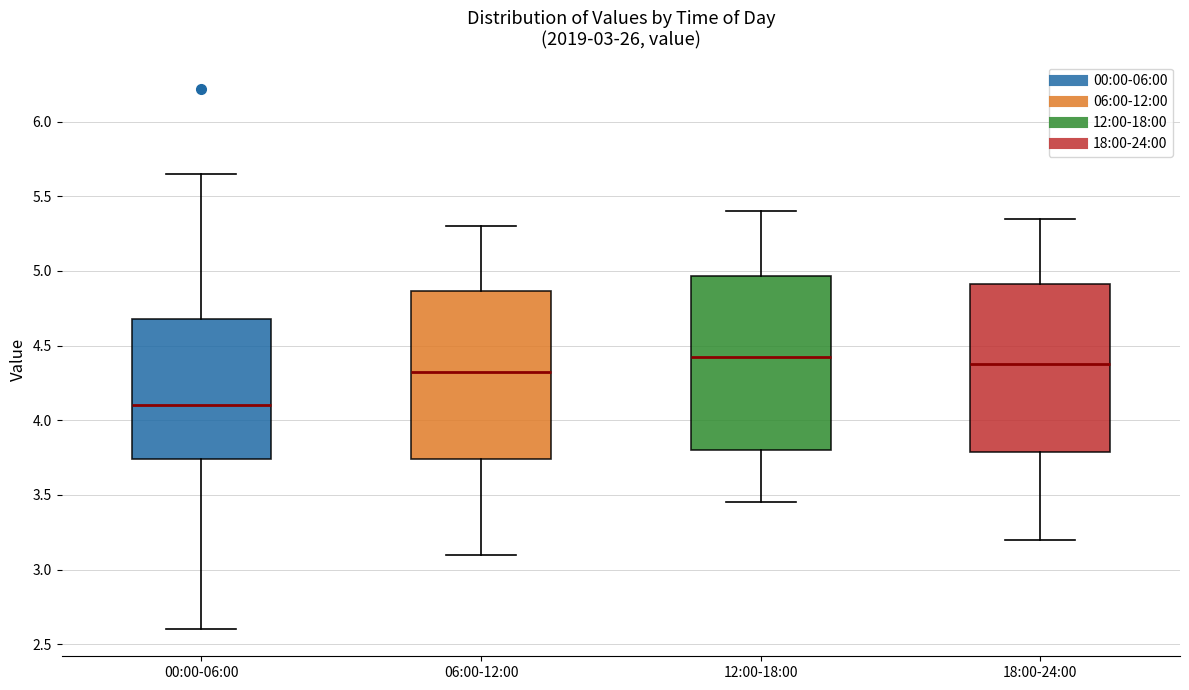

Where does the upper whisker of the box for 18:00-24:00 end on the y-axis? The values are not printed on the chart, so give them approximately, as read against the axis.

5.35